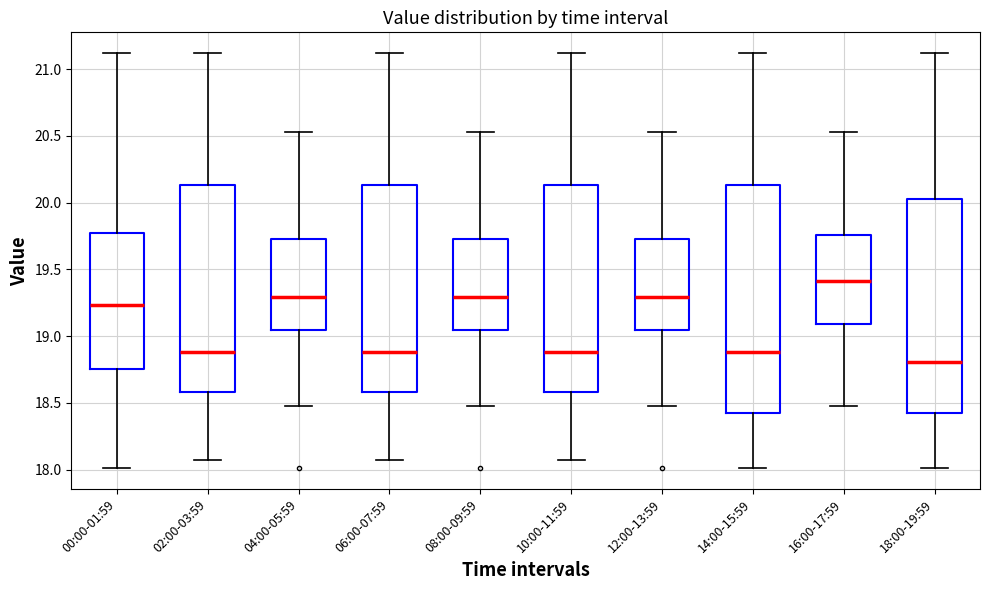

Which box is the tallest, from its lower edge to its upper edge?

14:00-15:59